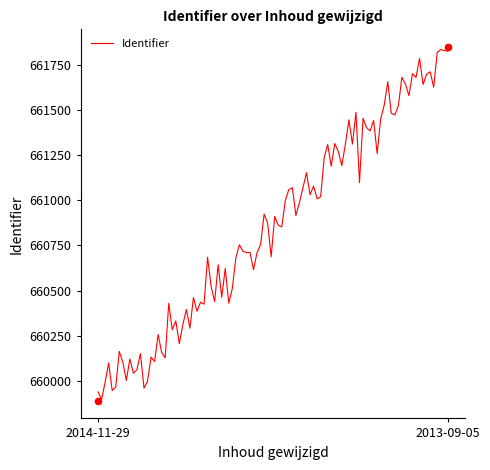

Approximately how many times larger is the value at 2014-11-29 compared to 2013-09-05?

1.0